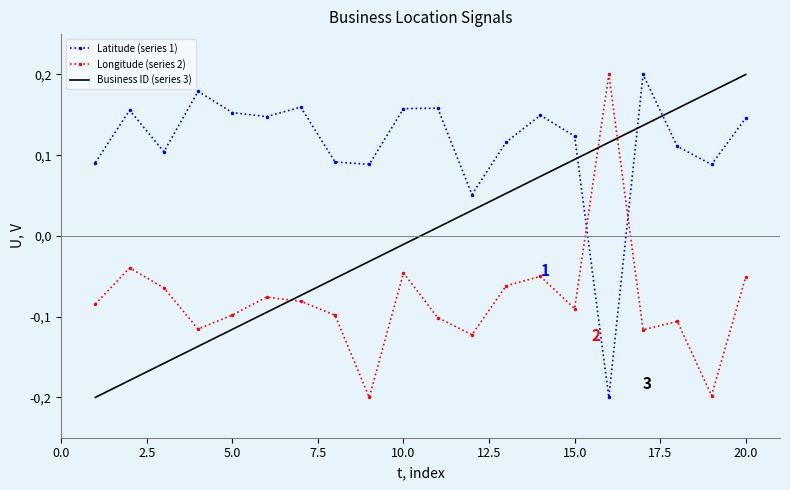

In Longitude (series 2), how many points are higher than both neighbors (excluding endpoints)?

6